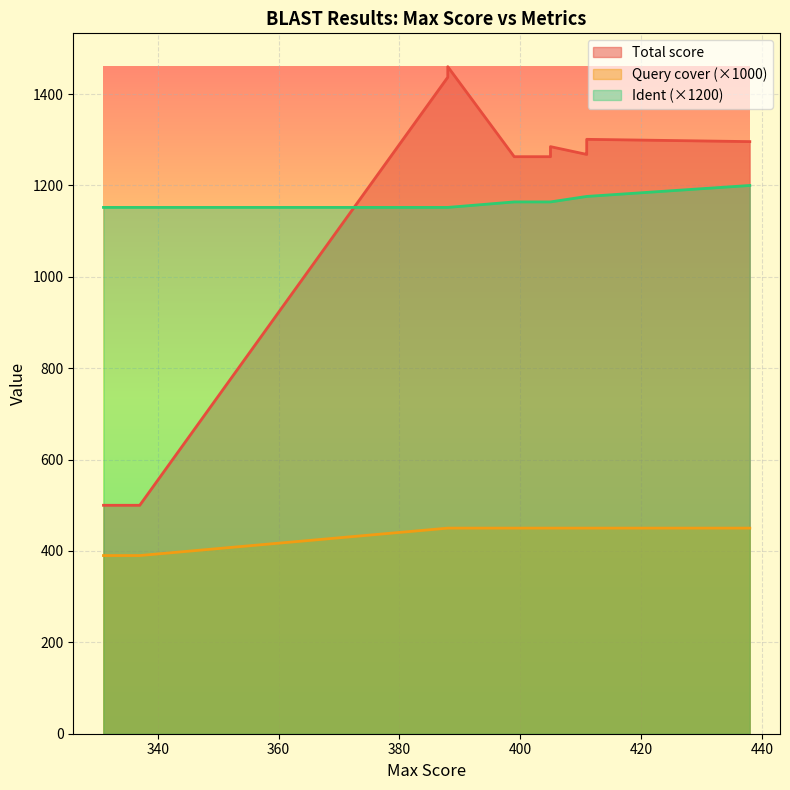

What is the value of the Query cover point at the 29th from the left?

0.5